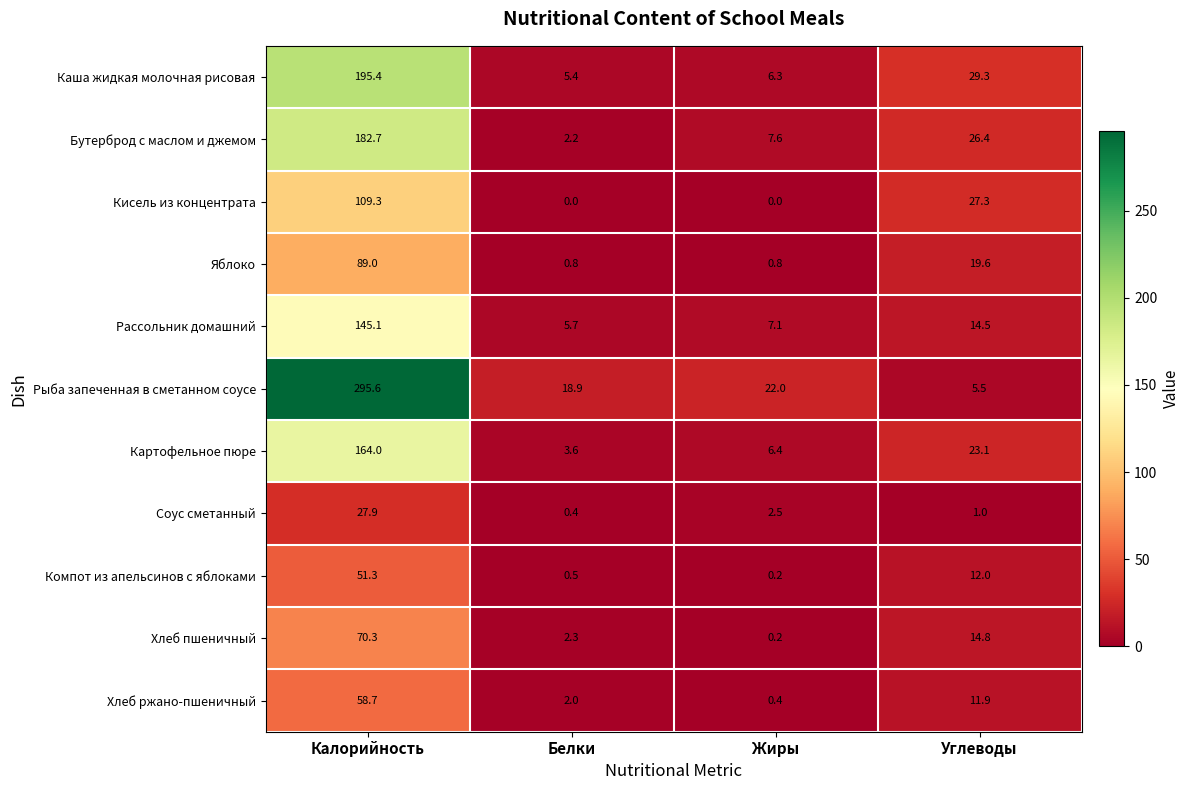

At which label is Кисель из концентрата closest to 54?

Углеводы